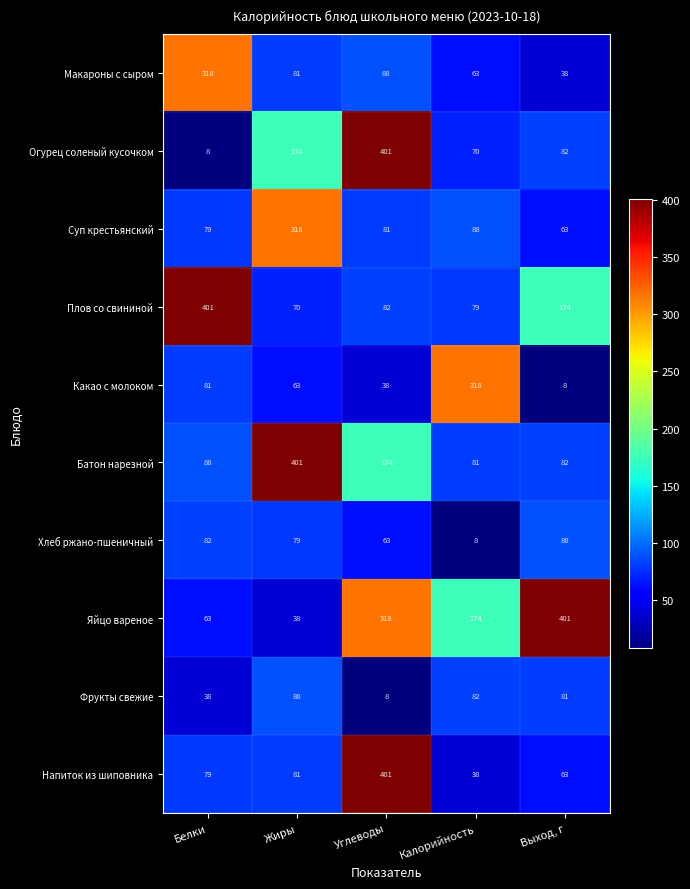

What is the difference between the maximum and minimum values in the Напиток из шиповника series?

363